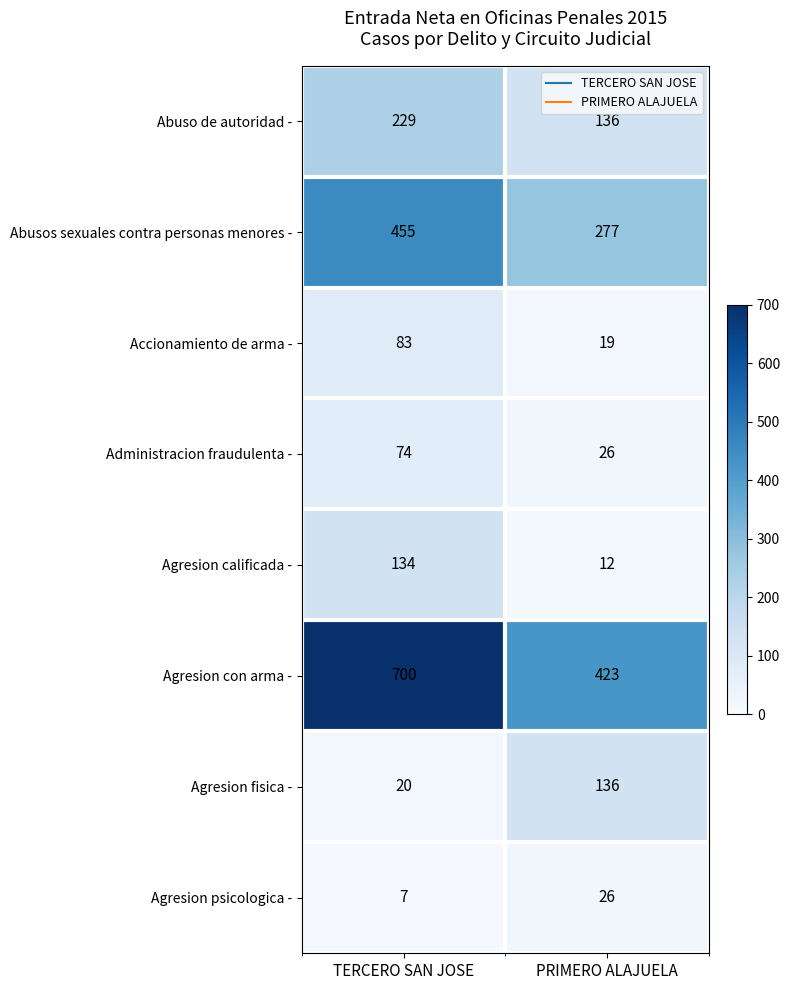

Which series has the widest spread of values?

Agresion con arma -